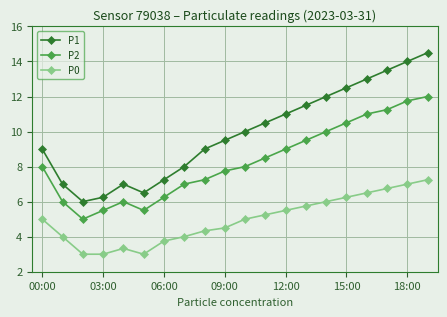

List the series in order of their peak value, lowest first.

P0, P2, P1